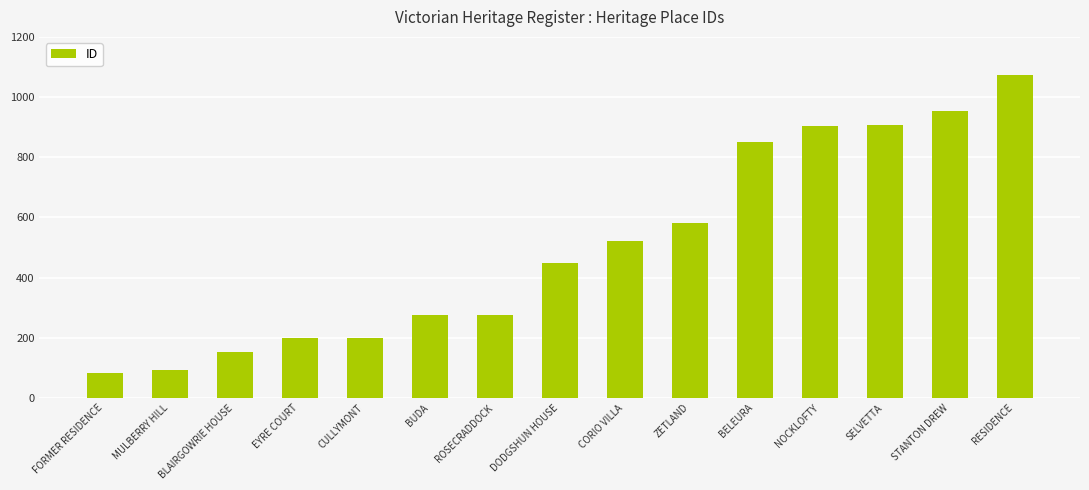

What is the difference between the values at CULLYMONT and ZETLAND?

383